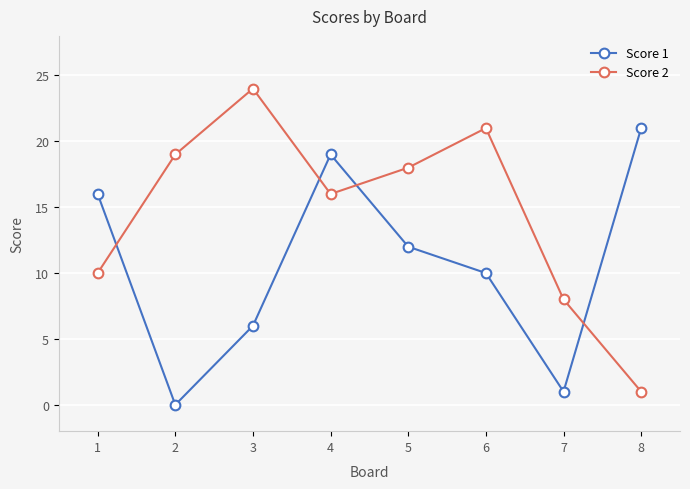

True or false: Score 1 has more than 2 points higher than both neighbors.

False